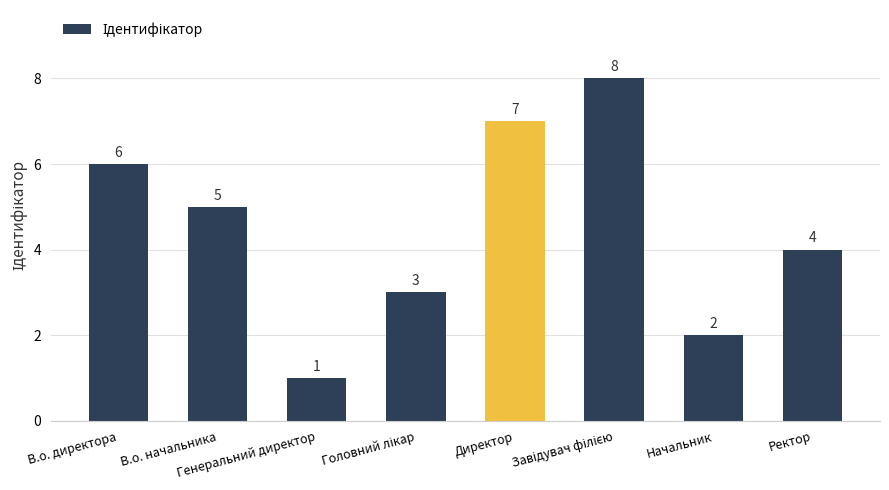

What is the maximum value shown in the chart?

8